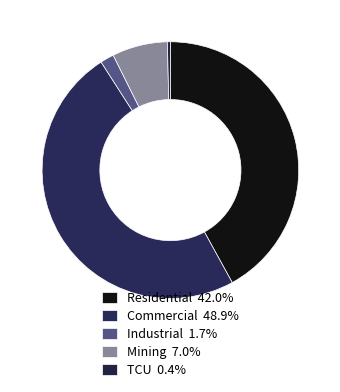

How many segments does this pie chart have?

5